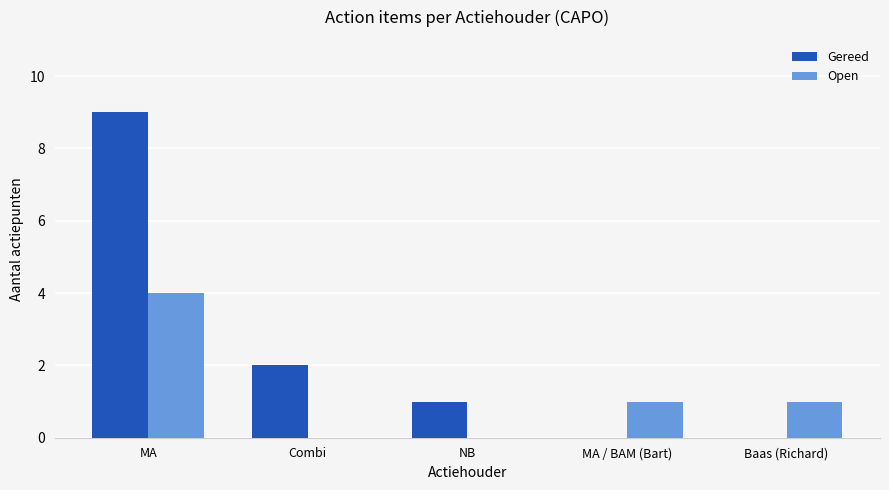

What is the sum of all Gereed values?

12